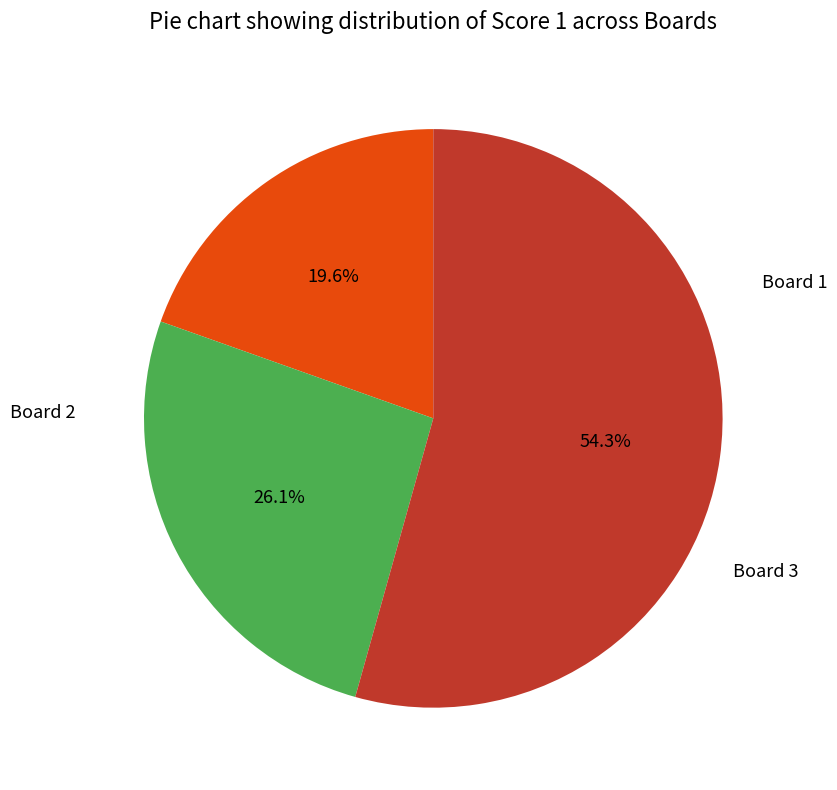

To the nearest percent, what is the difference between the largest and smallest slice percentages?

35%